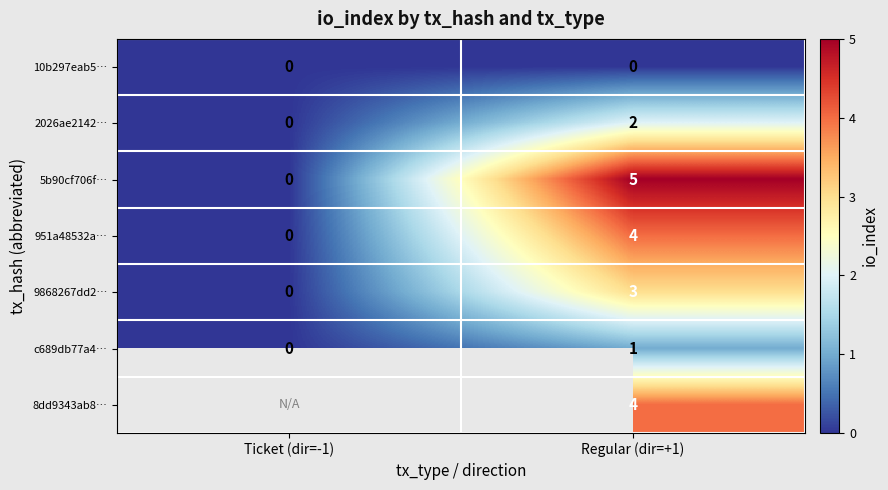

Which category has the lowest value in the 9868267dd2… series?

Ticket (dir=-1)